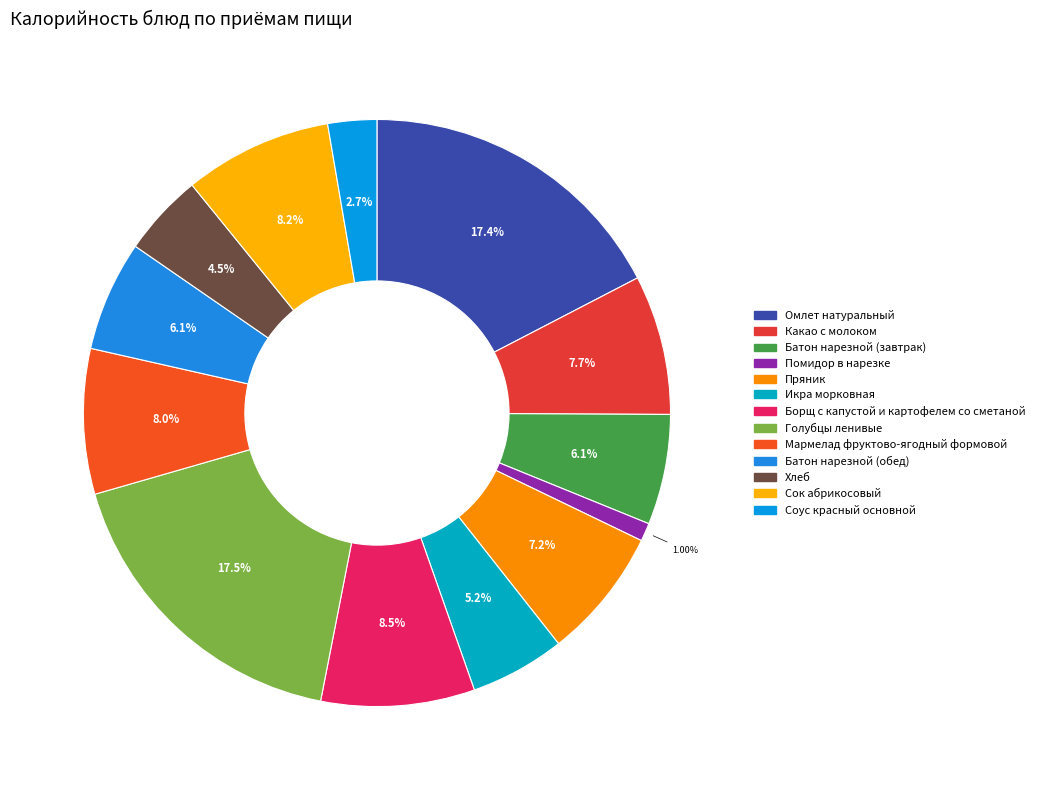

Approximately how many times larger is the value at Батон нарезной (обед) compared to Омлет натуральный?

0.3